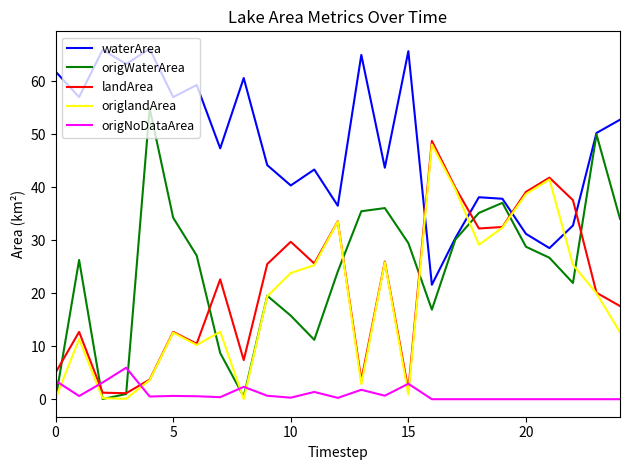

Rank the series by their maximum value, from lowest to highest.

origNoDataArea, origlandArea, landArea, origWaterArea, waterArea